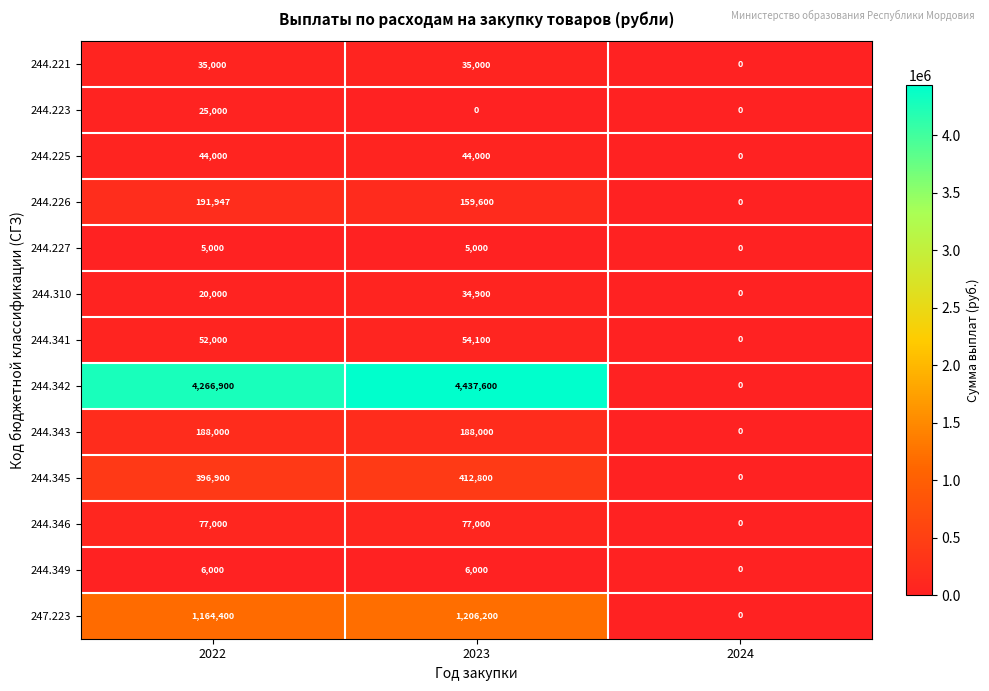

Which series has the largest range (max minus min)?

244.342